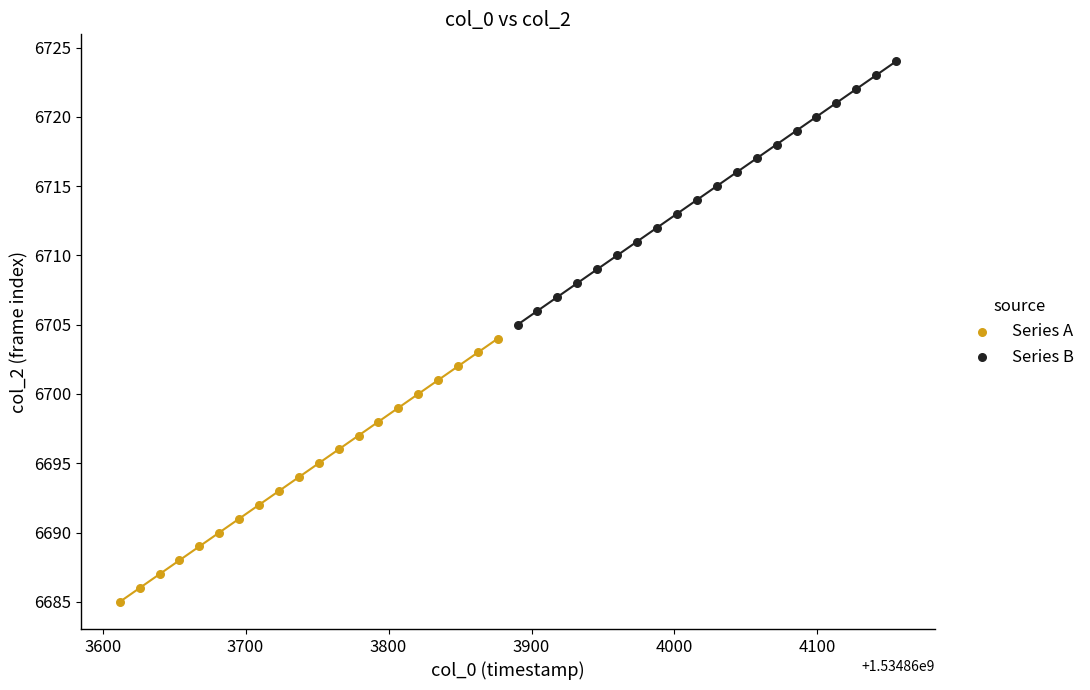

Which series contains the highest Y value?

Series B